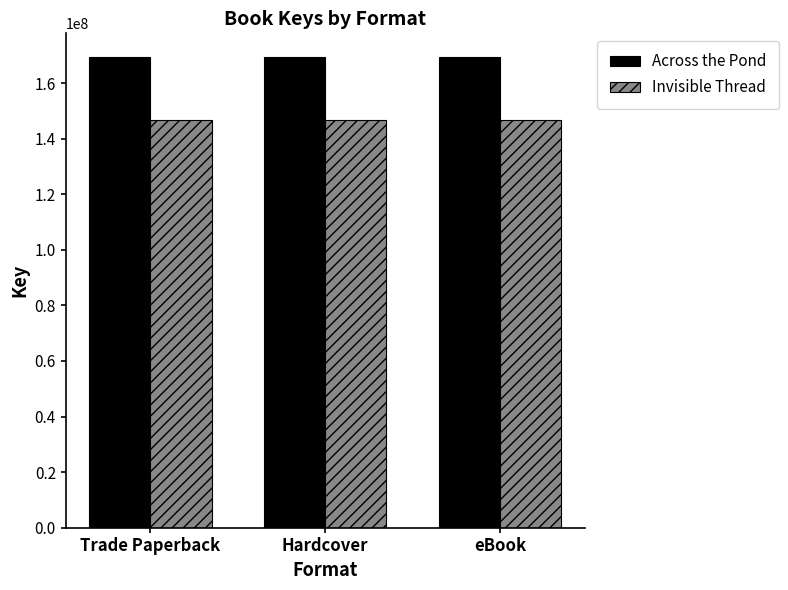

The value of Across the Pond at Hardcover is 169430133. True or false?

True